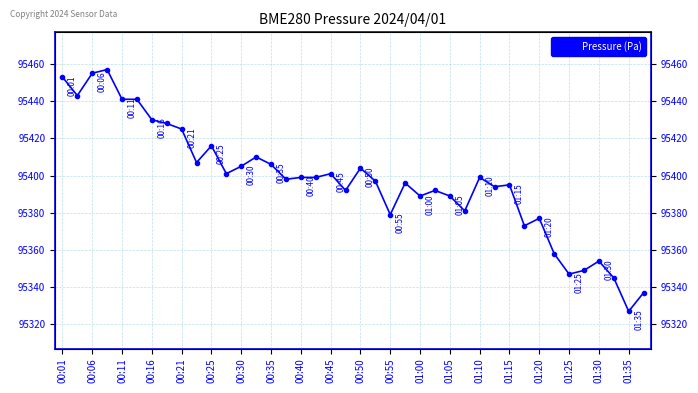

Between 26 and 01:15, which is larger?

01:15